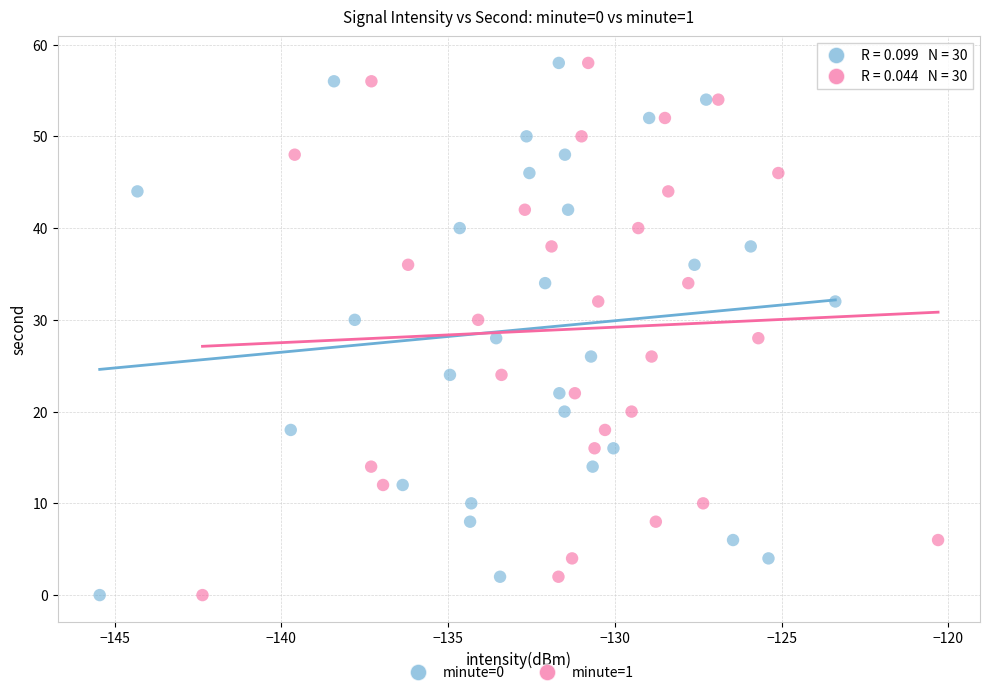

What are all the series names shown in the legend?

minute=0, minute=1